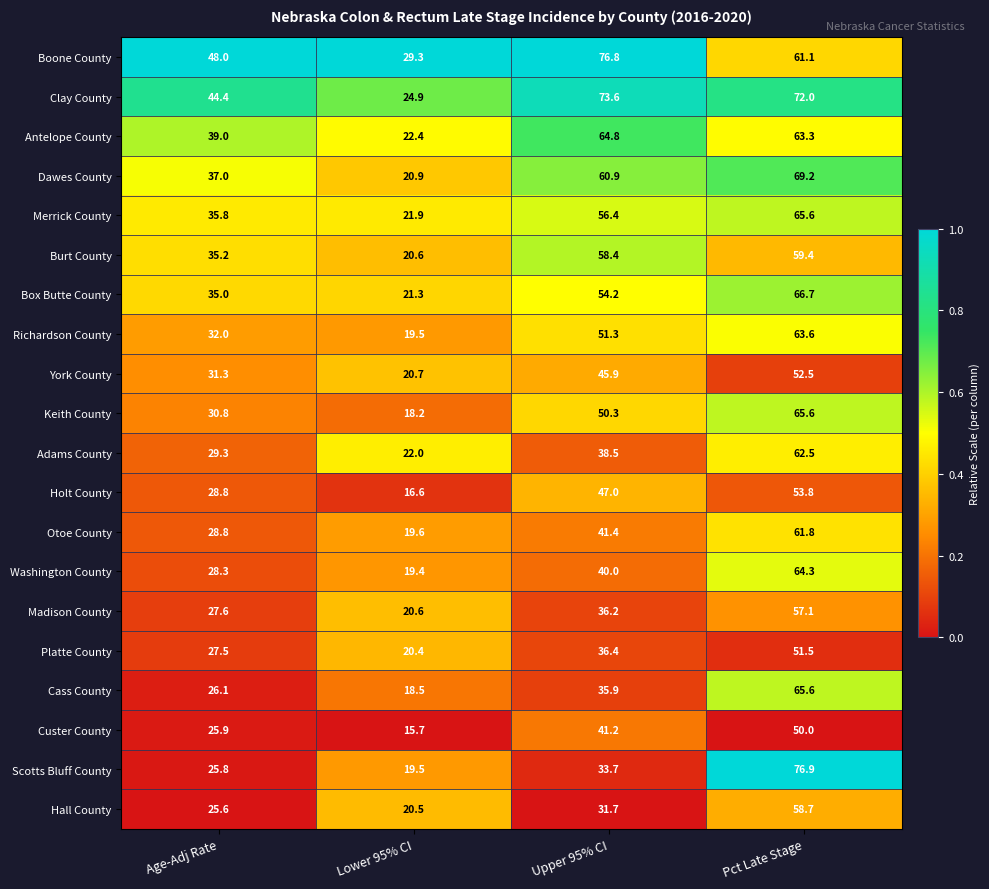

What is the sum of all Cass County values?

146.1